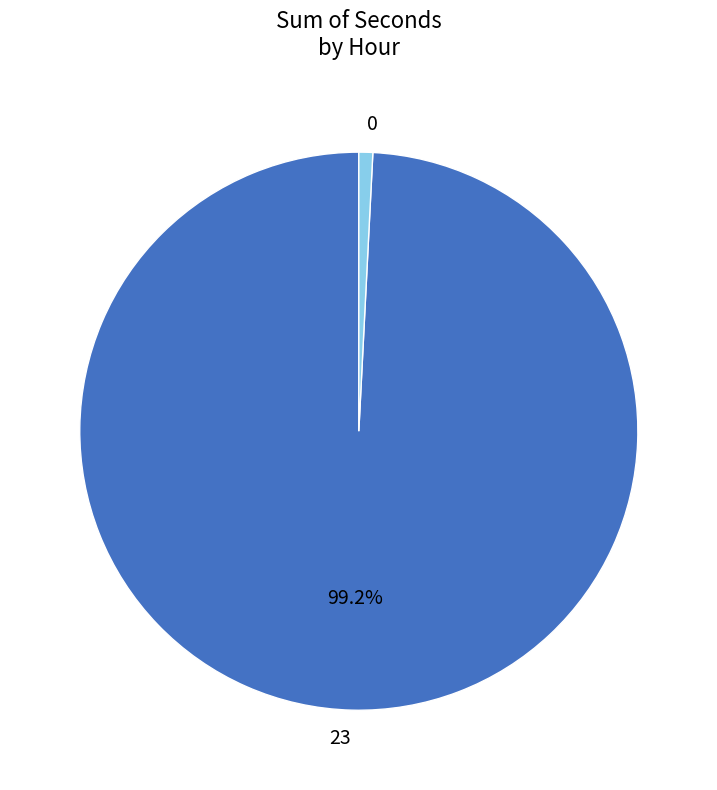

To the nearest percent, what is the average slice percentage?

50%